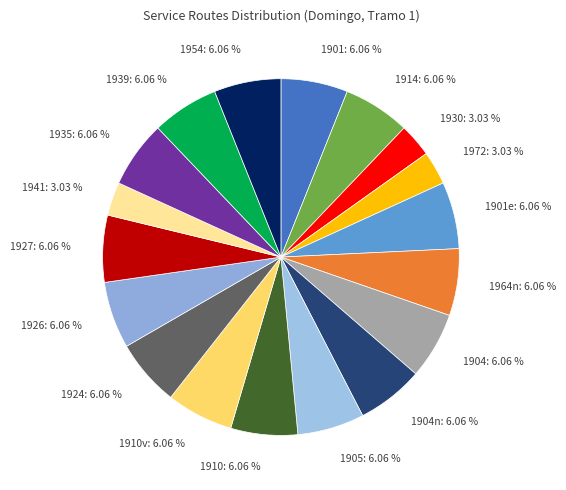

What percentage do 1954 and 1926 together represent?

12.1%